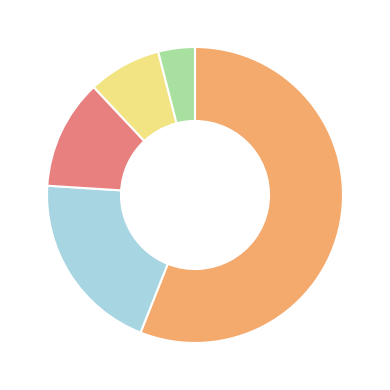

Does any single category account for the majority?

Yes